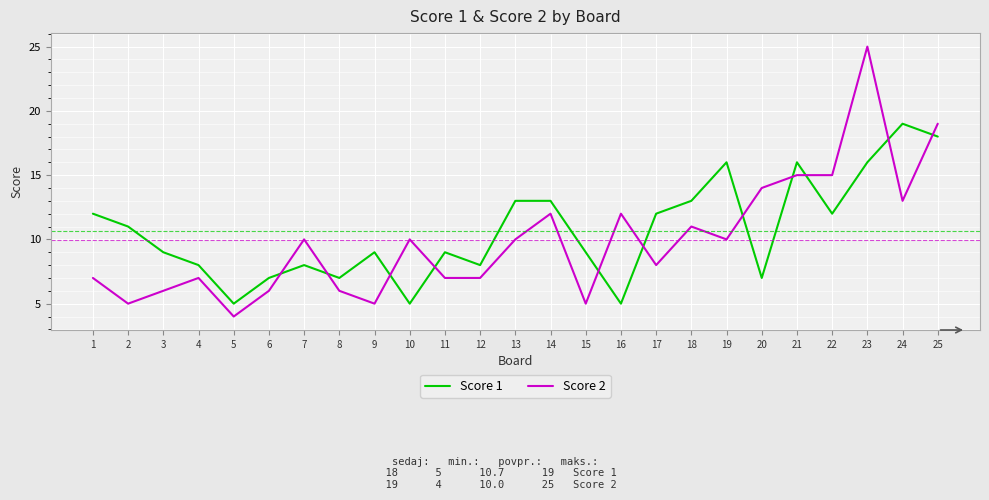

What is the maximum value shown in the chart?

25